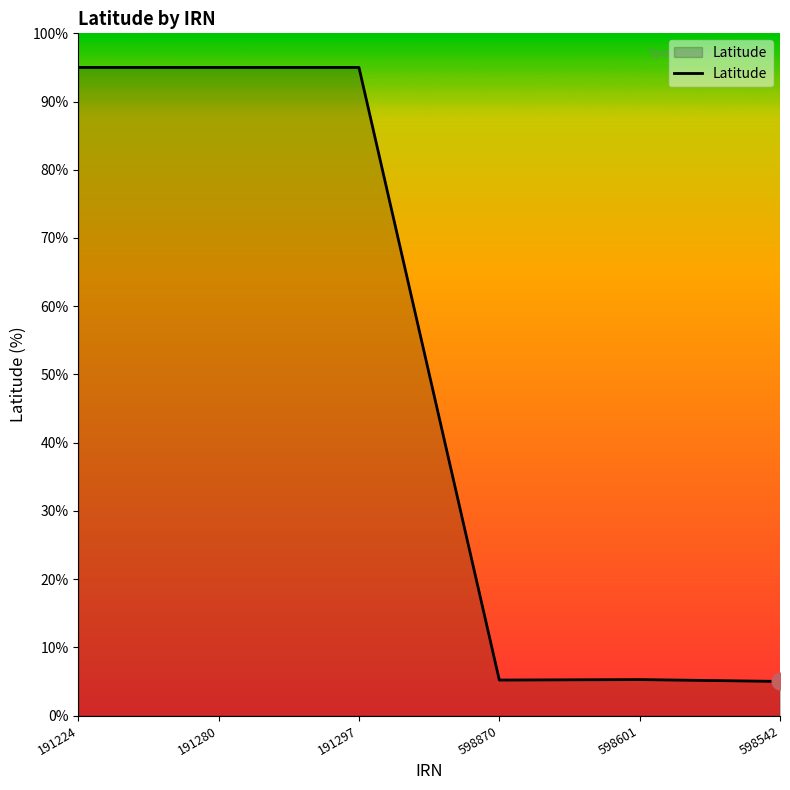

Count the number of data series in this chart.

1